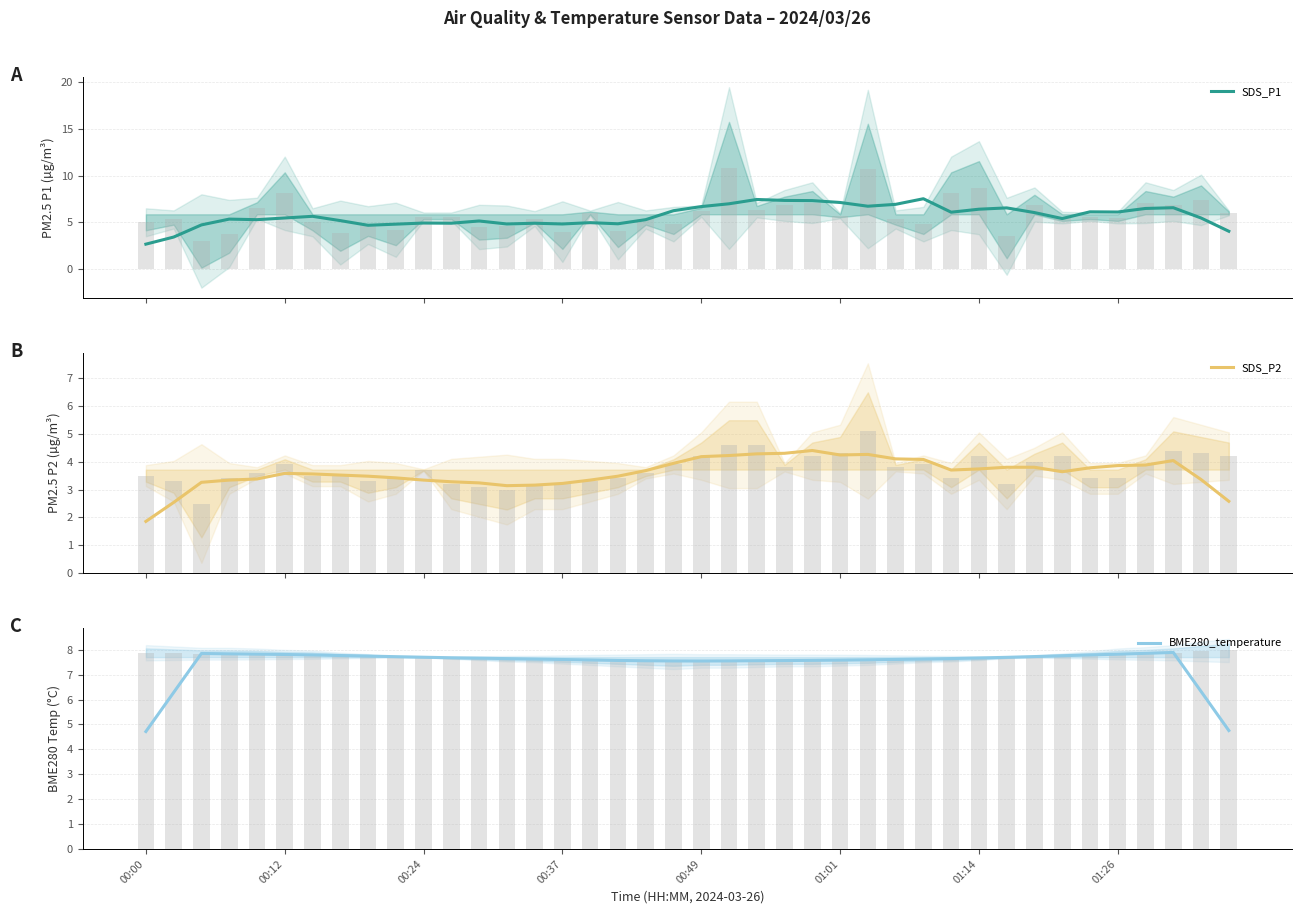

At 8, list the series in order from largest to smallest.

BME280_temperature, SDS_P1, SDS_P2